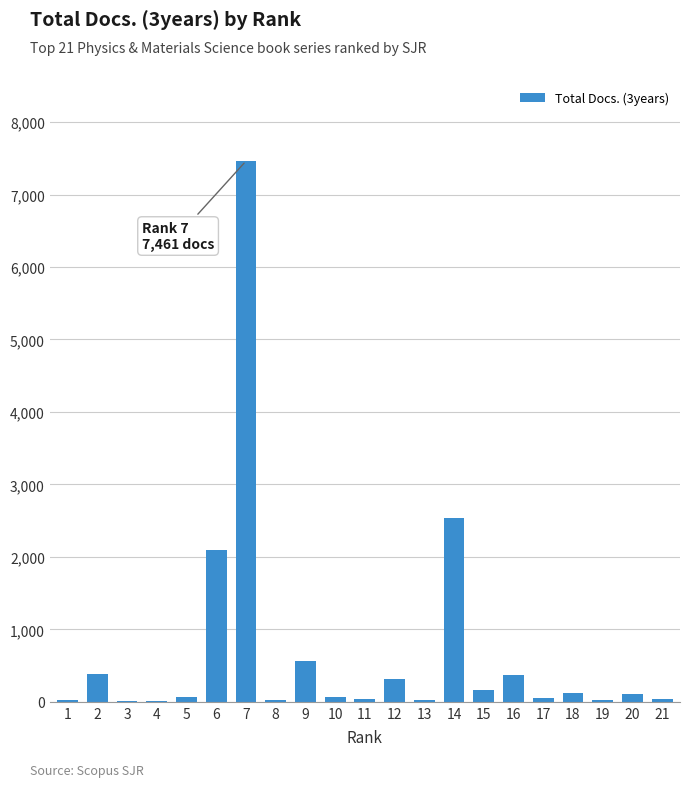

What is the greatest value displayed?

7461